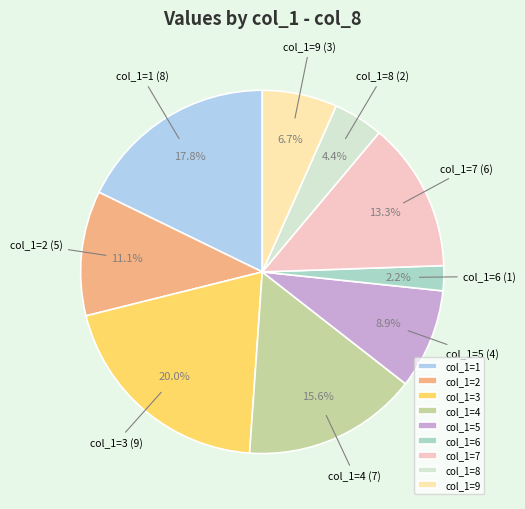

Do col_1=9 and col_1=2 together represent more than half of the pie?

No